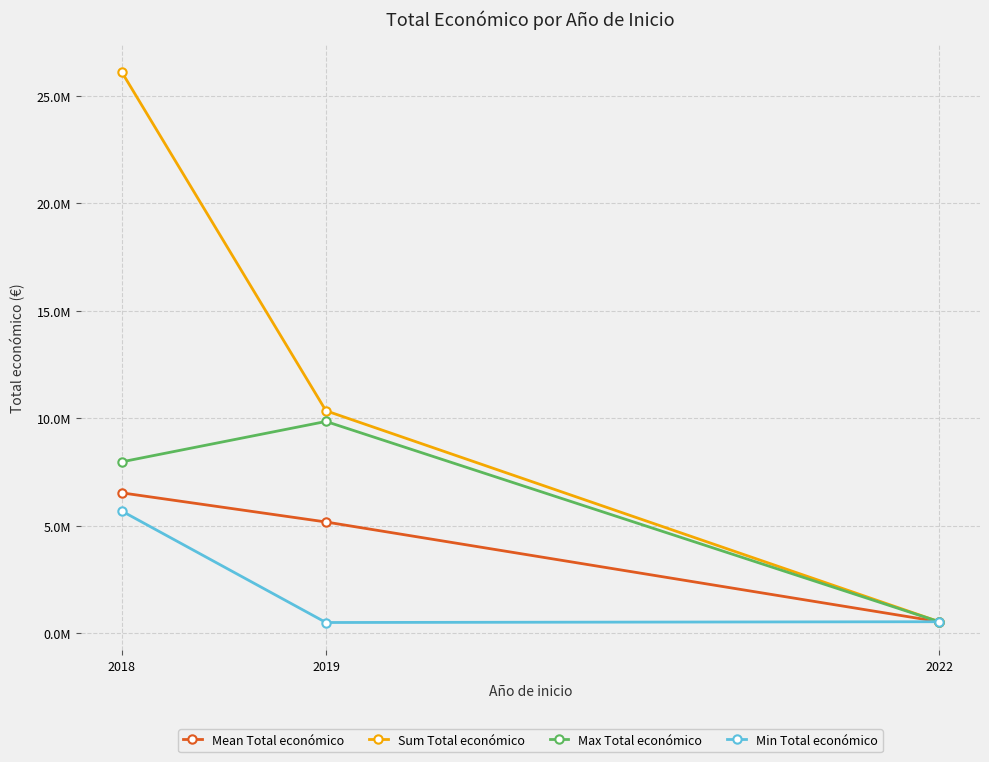

What is the value of the Mean Total económico point at the 1st from the left?

6529321